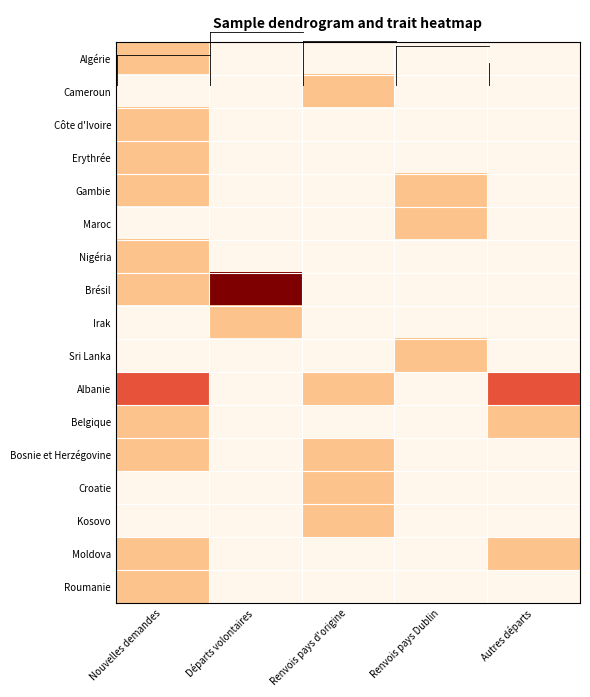

Which series has the largest total across all categories?

Albanie